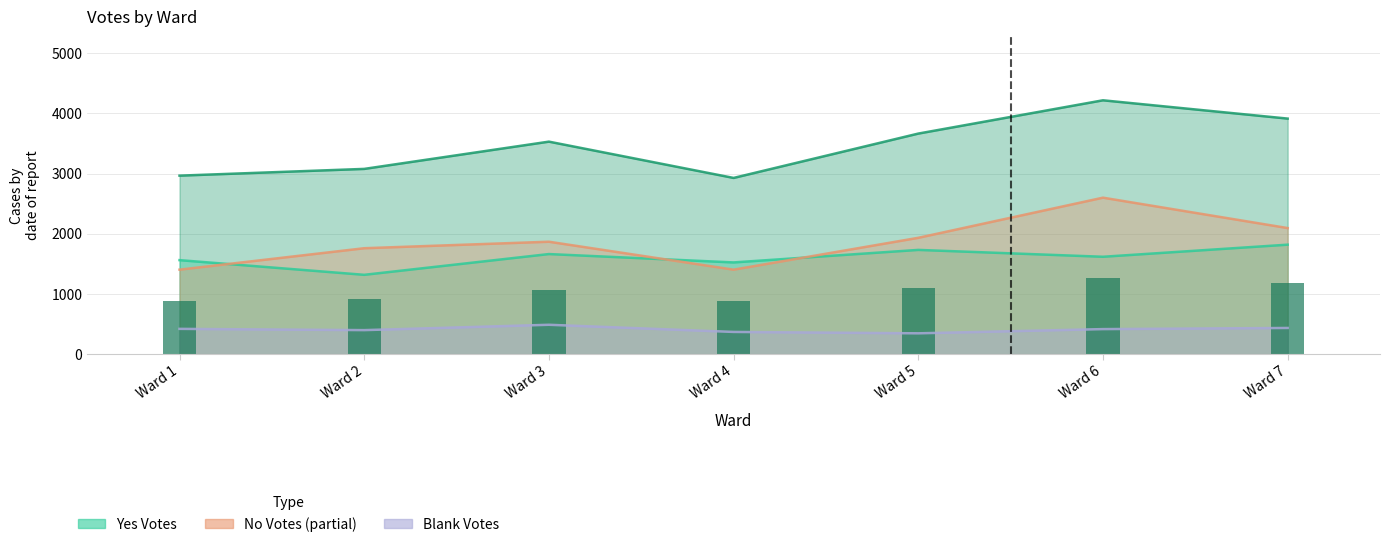

Is it true that No Votes equals 2847 at Ward 2?

False